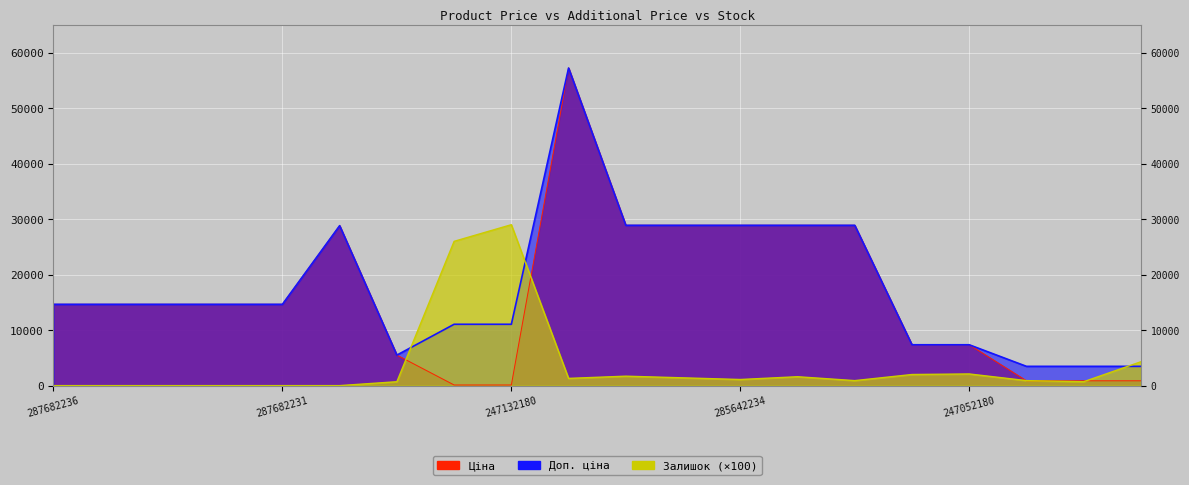

Reading left to right, extract all data points from this chart.

Ціна: 14649.6	14649.6	14649.6	14649.6	14649.6	28821.8	5497.3	110.5	110.5	57235.5	28890.3	28890.3	28890.3	28890.3	28890.3	7360.2	7360.2	868.0	868.0	868.0
Доп. ціна: 14649.6	14649.6	14649.6	14649.6	14649.6	28821.8	5497.3	11055.0	11055.0	57235.5	28890.3	28890.3	28890.3	28890.3	28890.3	7360.2	7360.2	3472.1	3472.1	3472.1
Залишок: 0.0	0.0	0.0	0.0	0.0	0.0	700.0	26000.0	29000.0	1300.0	1700.0	1400.0	1100.0	1600.0	900.0	2000.0	2100.0	900.0	700.0	4300.0